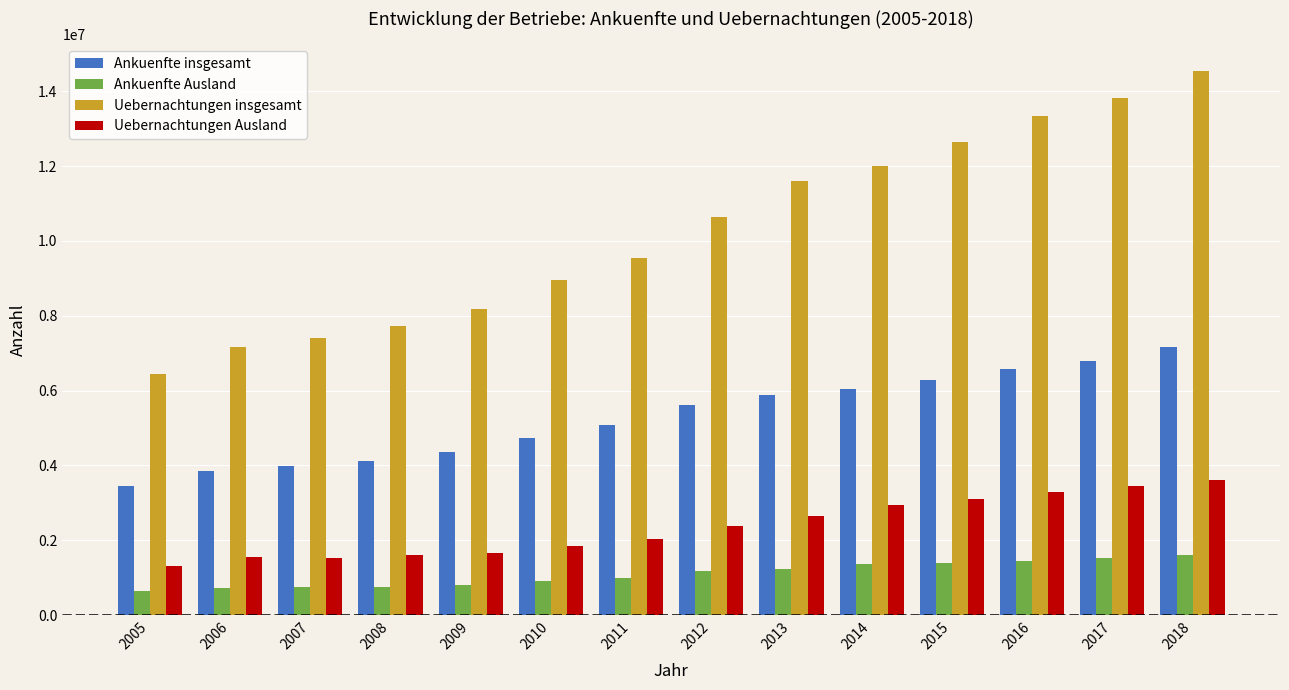

How many distinct data groups are displayed?

4